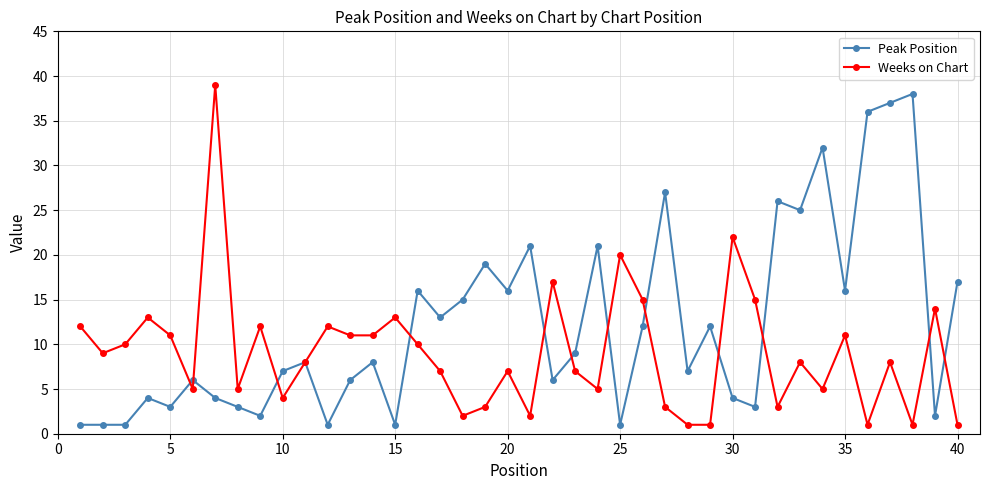

List the series in order of their overall mean, highest first.

Peak Position, Weeks on Chart